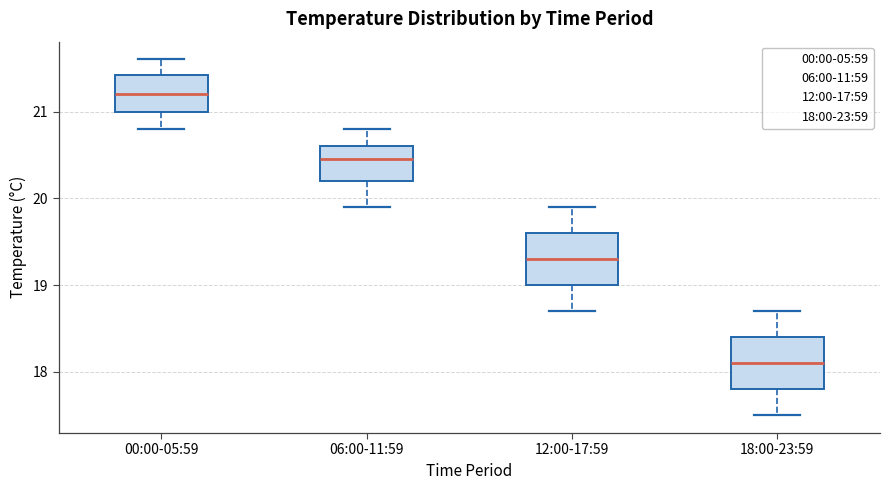

Where is the lower edge of the box for 12:00-17:59 on the y-axis? The values are not printed on the chart, so give them approximately, as read against the axis.

19.0